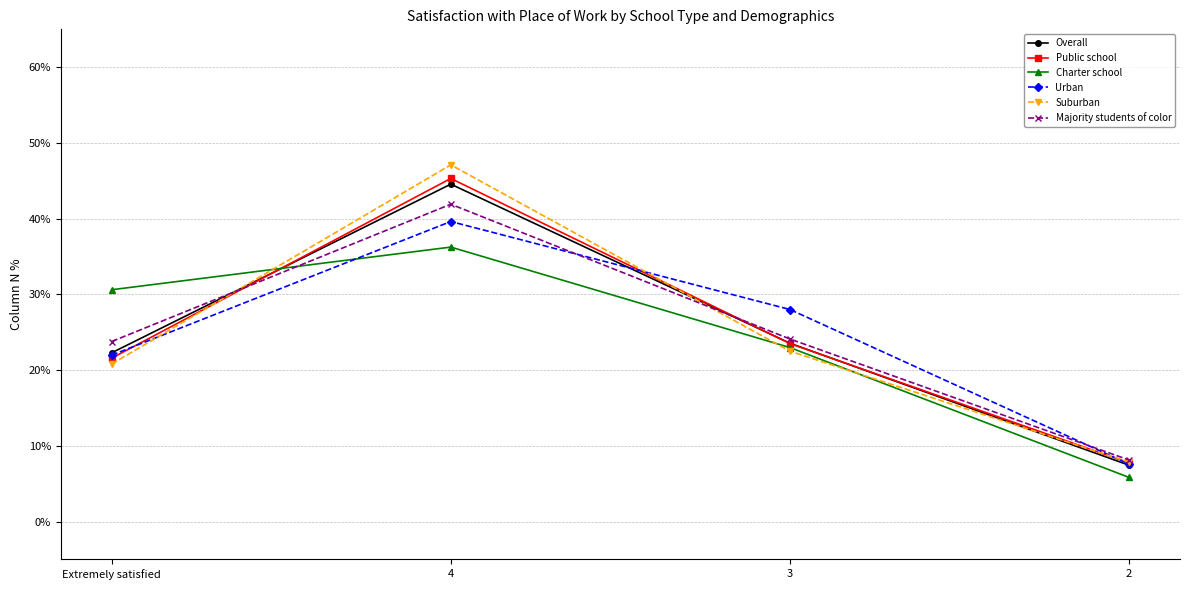

In Suburban, how many points are higher than both neighbors (excluding endpoints)?

1